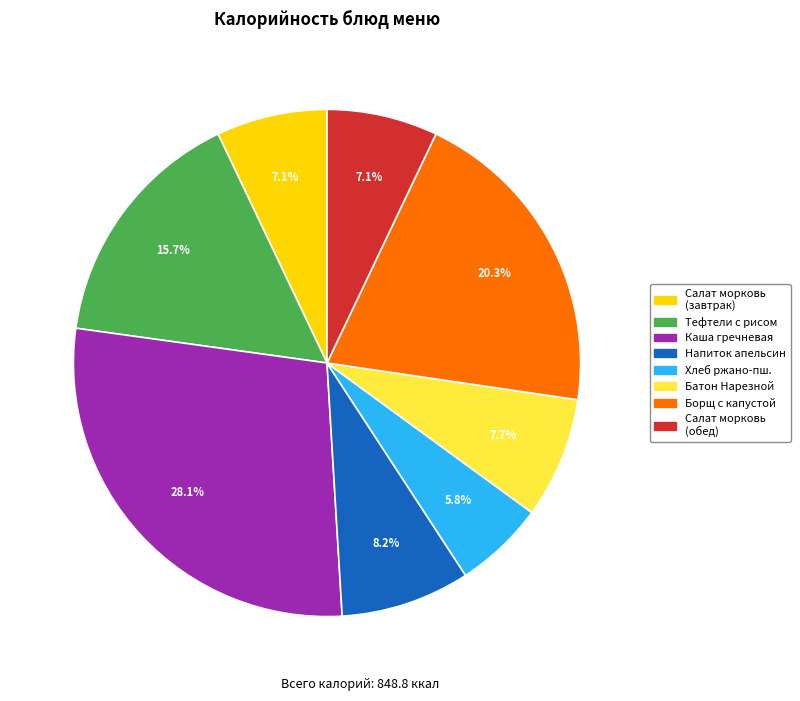

Is there any slice that represents more than half of the pie?

No